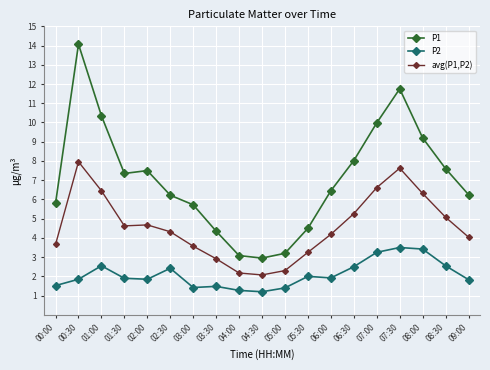

In P2, how many points are higher than both neighbors (excluding endpoints)?

5